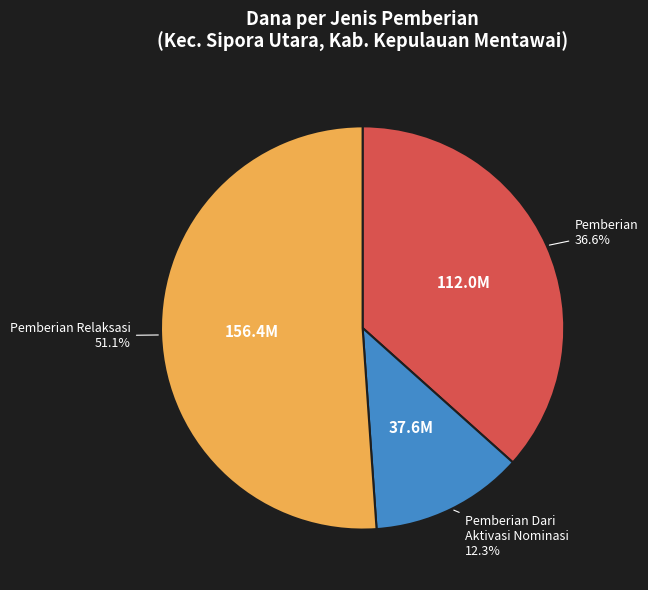

Does any single category account for the majority?

Yes